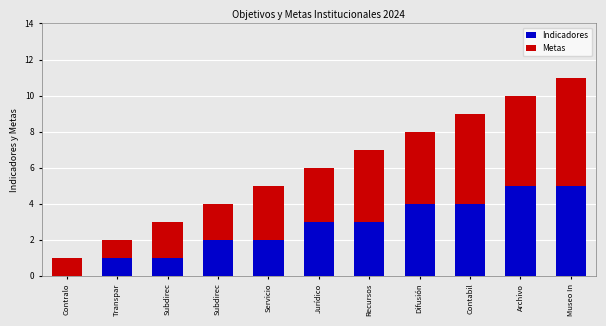

How many categories are shown in the chart?

11